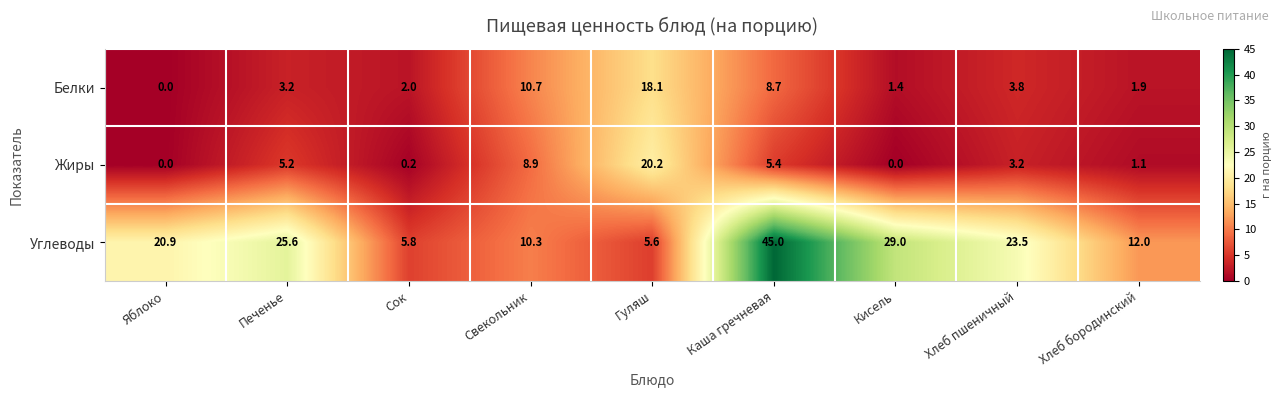

Rank the series by their maximum value, from lowest to highest.

Белки, Жиры, Углеводы